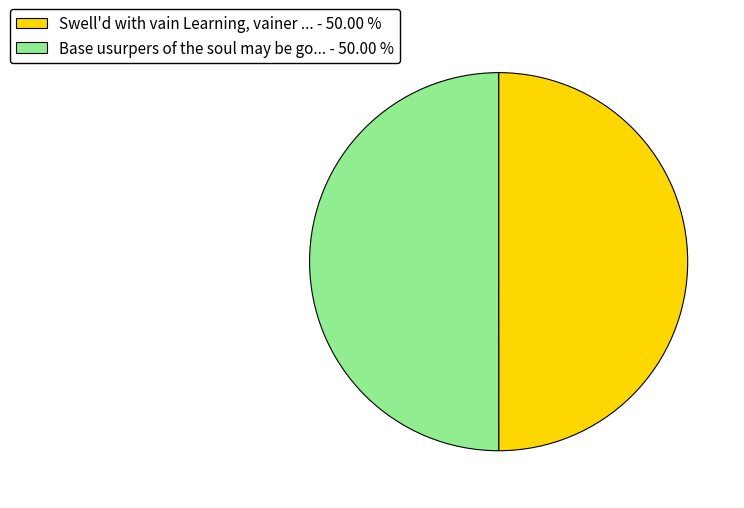

Approximately how many times larger is the value at Base usurpers of the soul may be go... - 50.00 % compared to Swell'd with vain Learning, vainer ... - 50.00 %?

1.0